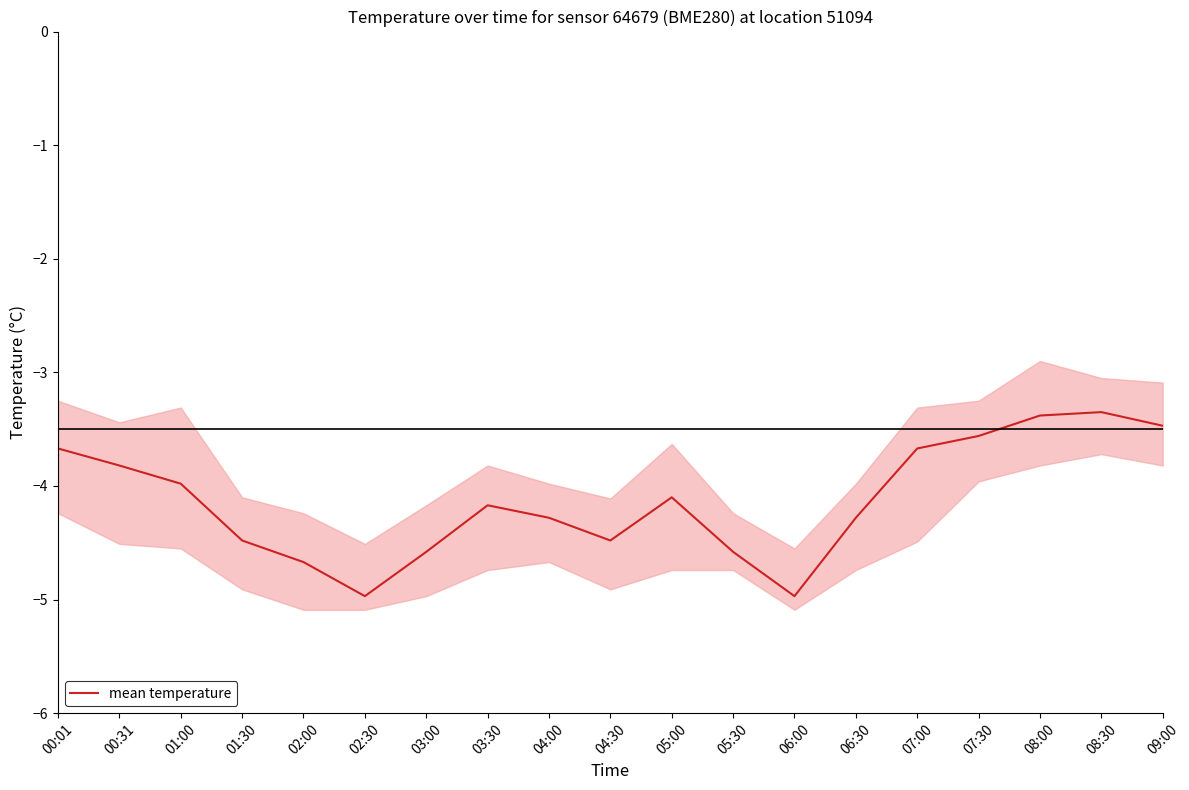

True or false: the data has more than 2 interior local peaks.

True